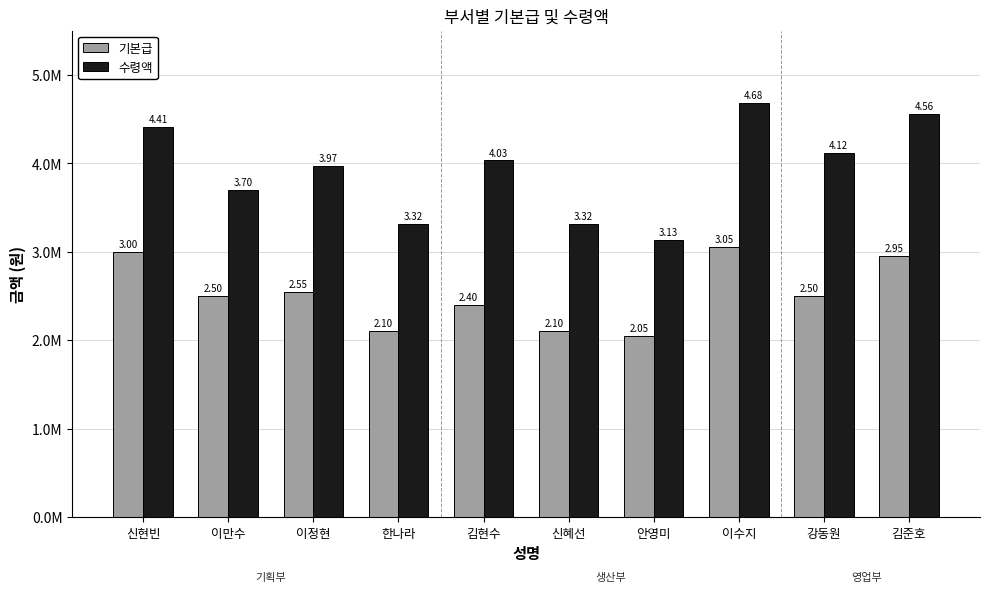

Are the bars horizontal?

No